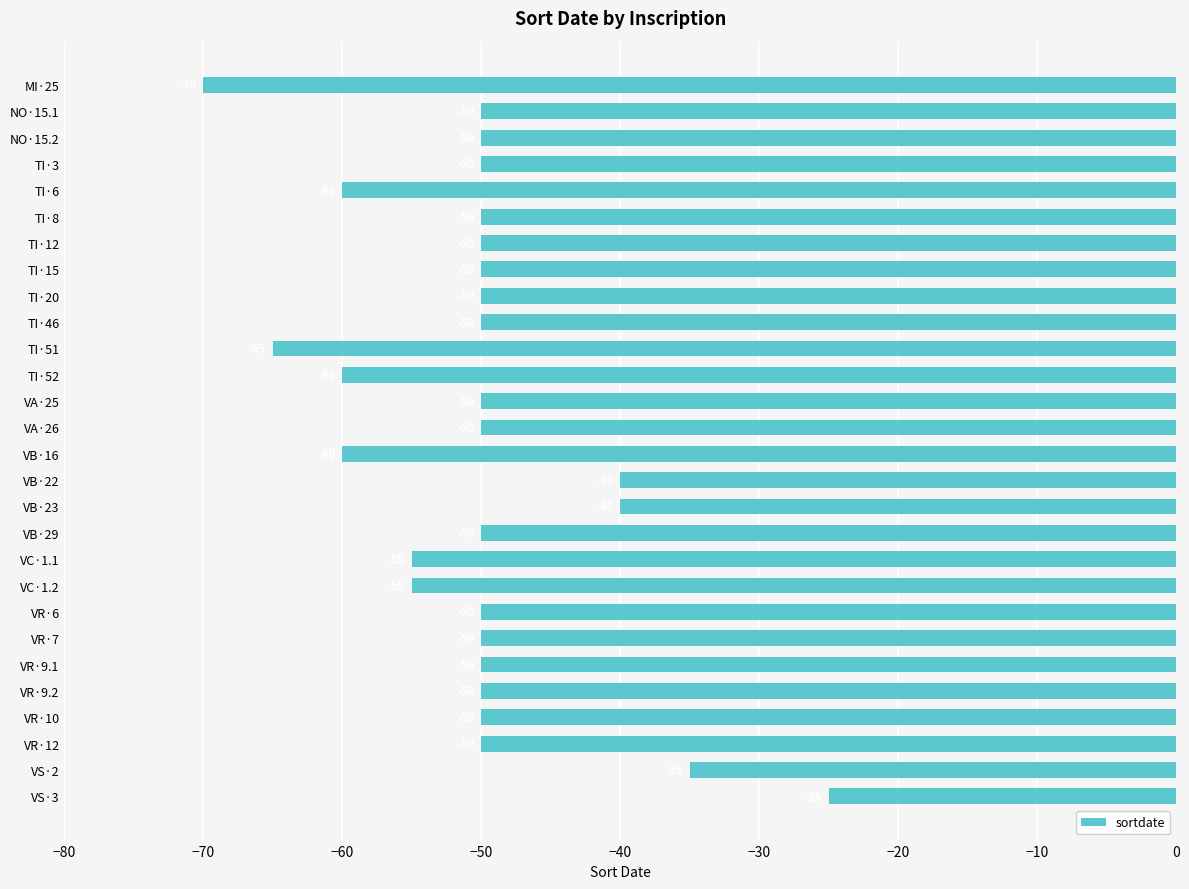

What is the change in value from MI·25 to VB·23?

+30